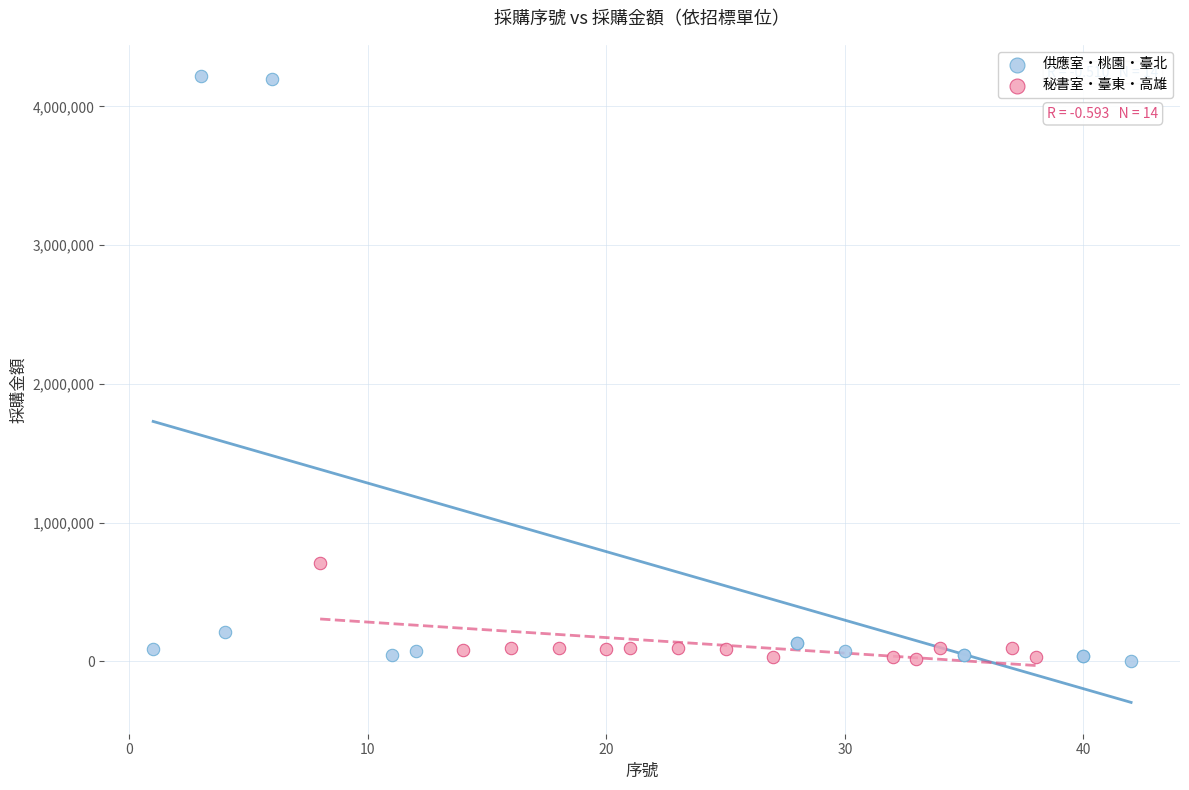

Which series contains the highest Y value?

供應室・桃園・臺北